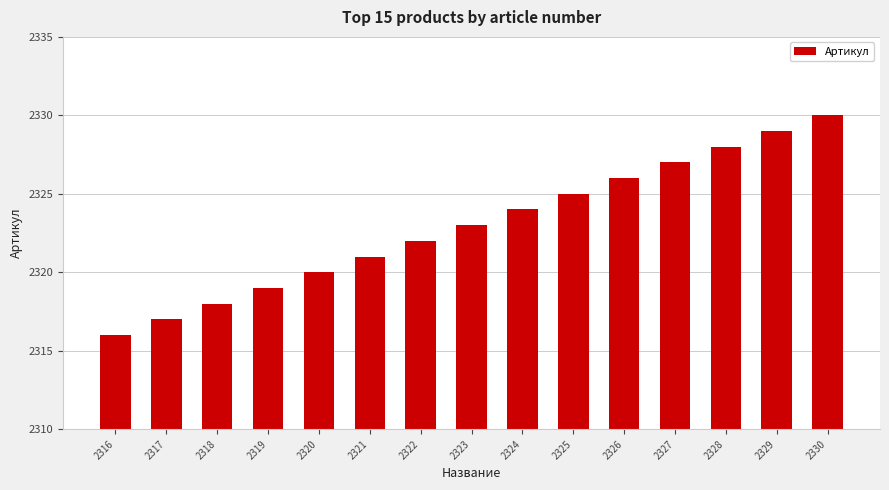

What is the ratio of the value at 2329 to the value at 2326?

1.0